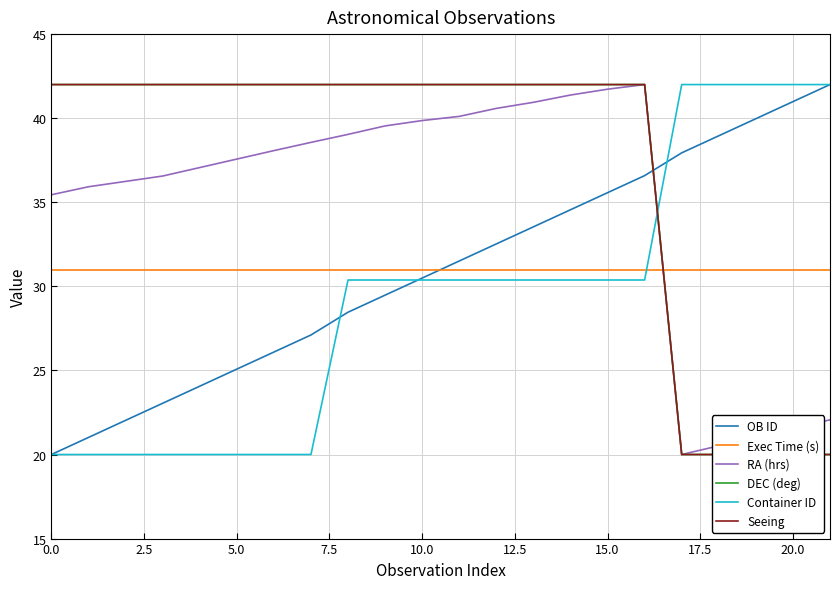

Which series ends up on top after the final intersection of Container ID and DEC (deg)?

Container ID